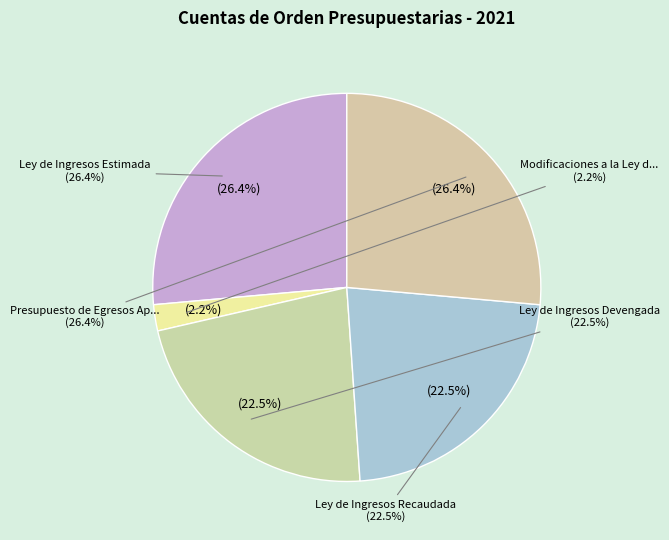

Which category has the biggest portion of the pie?

Ley de Ingresos Estimada